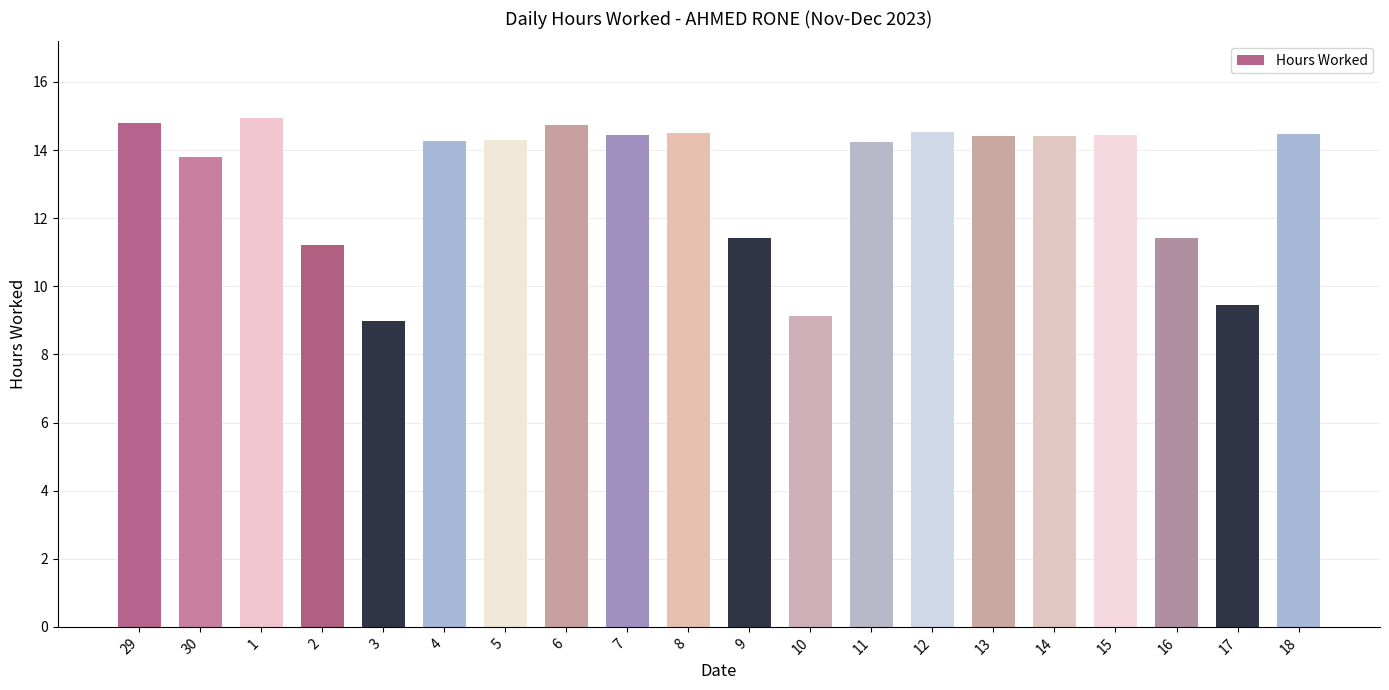

What position from the left is 29?

1